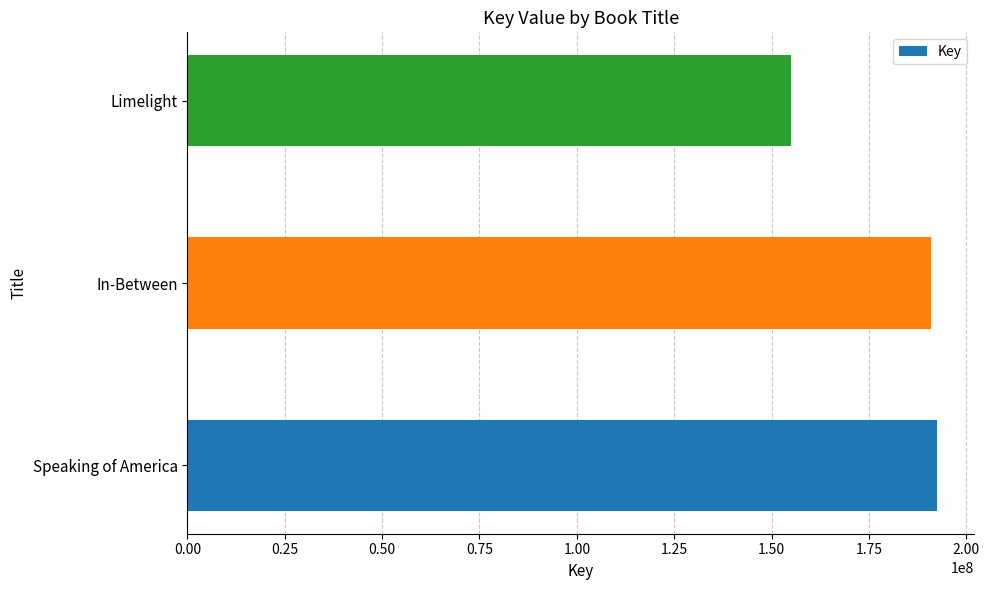

What is the average value?

179426193